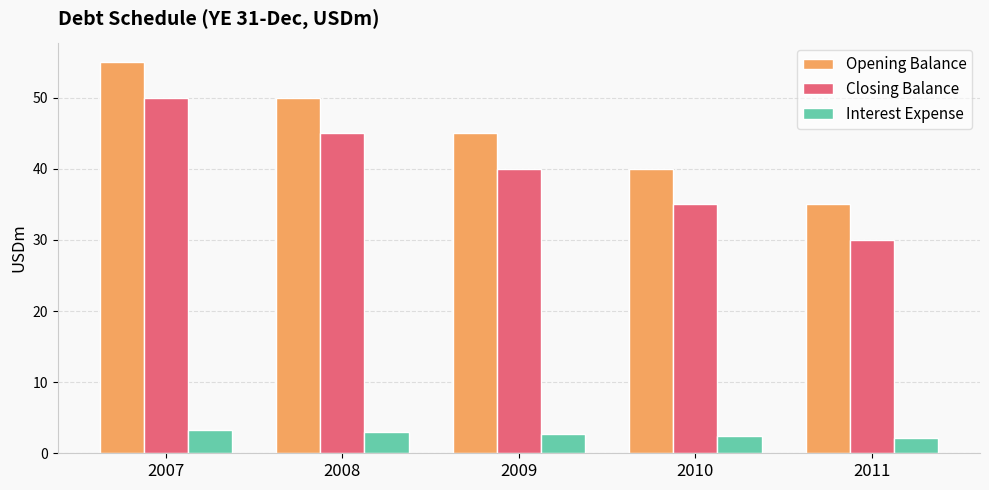

What is the difference between the Interest Expense values at 2008 and 2010?

0.6